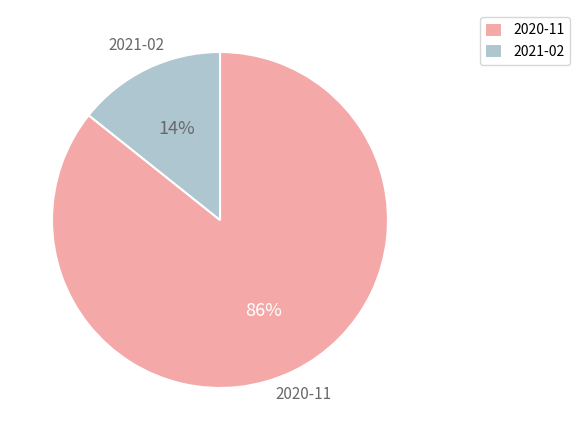

Which has a higher value, 2020-11 or 2021-02?

2020-11